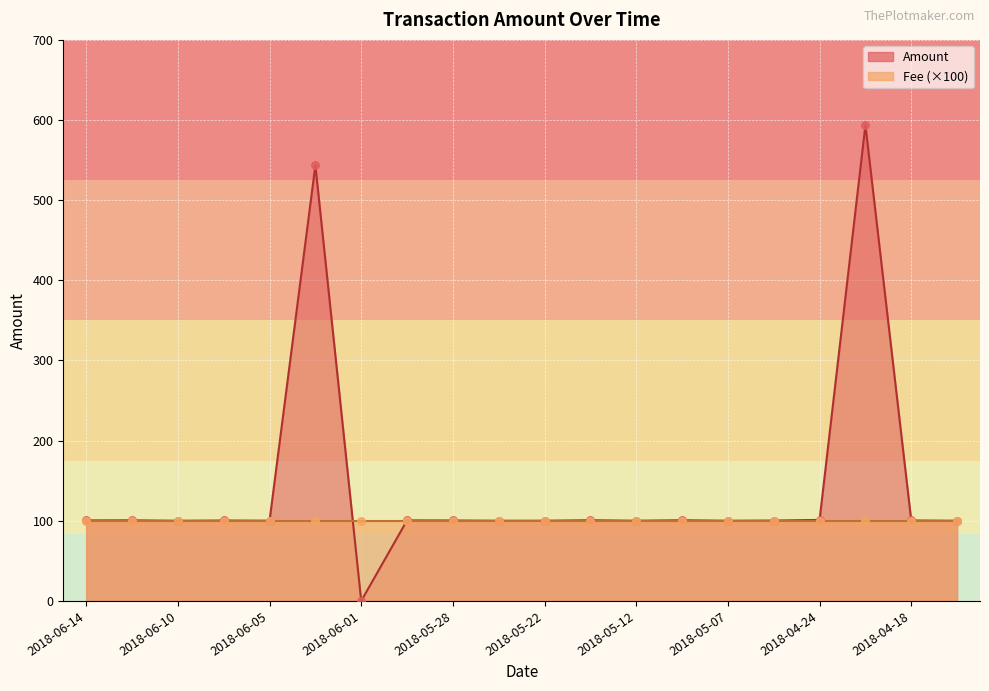

Between 2018-06-10 and 2018-06-14, which is larger?

2018-06-14